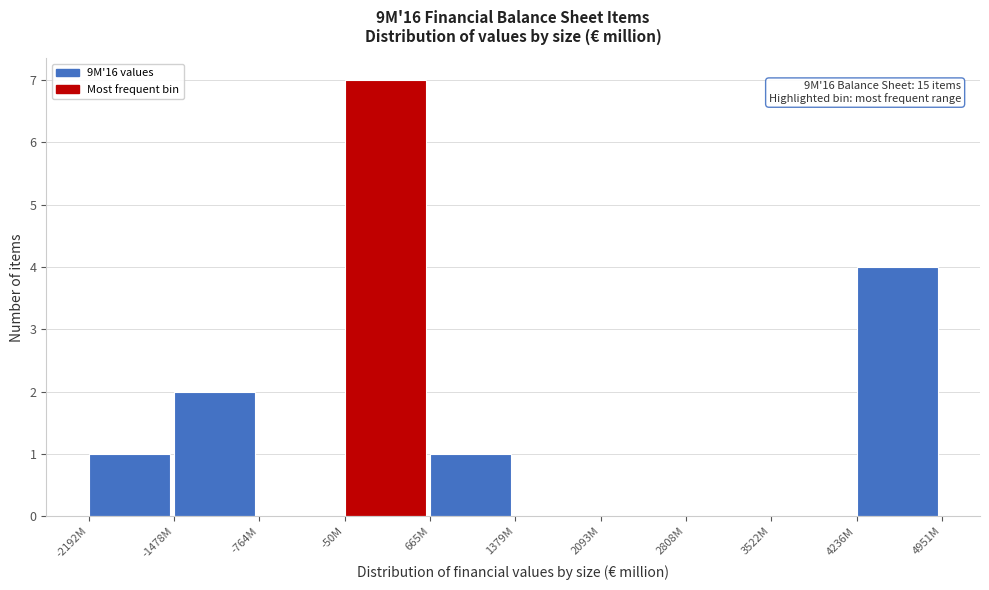

Reading right to left, what are all the values shown in this chart?

4236M=4	3522M=0	2808M=0	2093M=0	1379M=0	665M=1	-50M=7	-764M=0	-1478M=2	-2192M=1